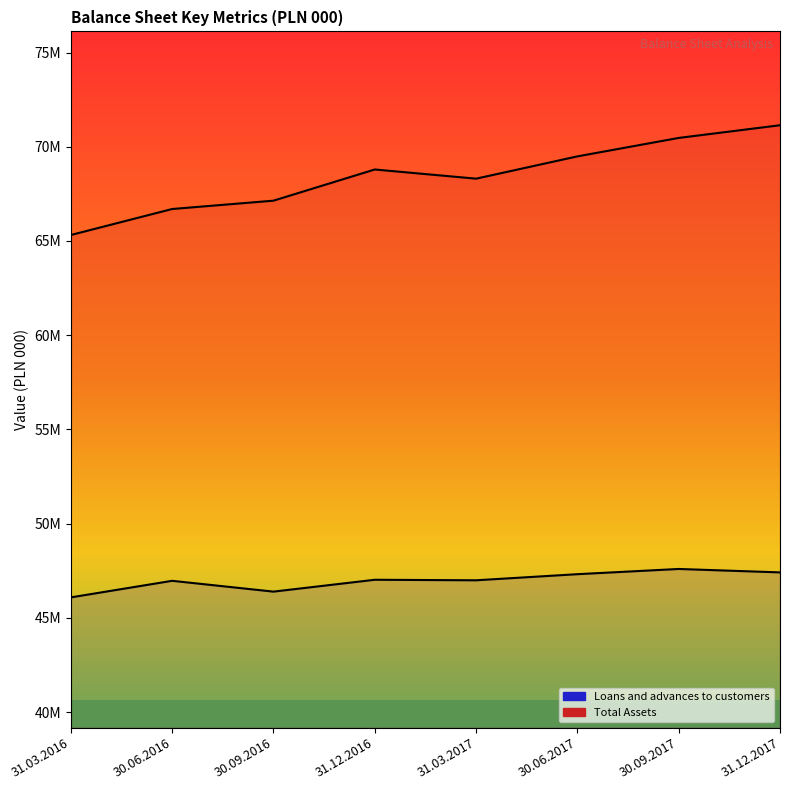

Which series has the largest range (max minus min)?

Total Assets